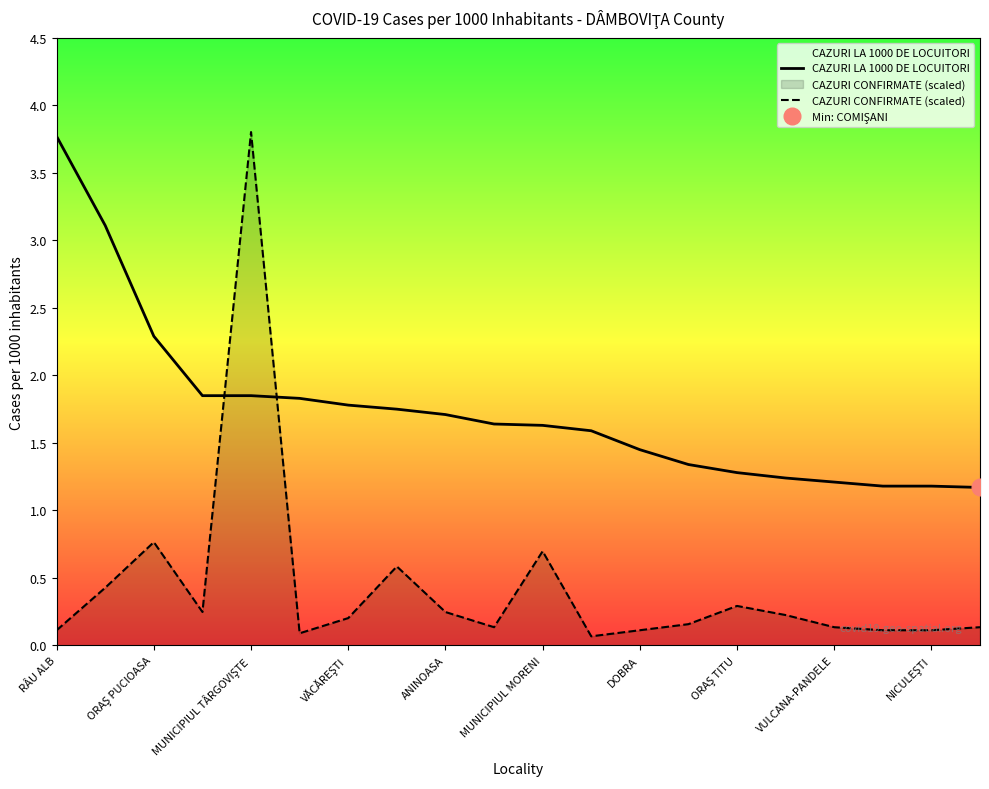

What are all the series names shown in the legend?

CAZURI LA 1000 DE LOCUITORI, CAZURI CONFIRMATE (scaled)